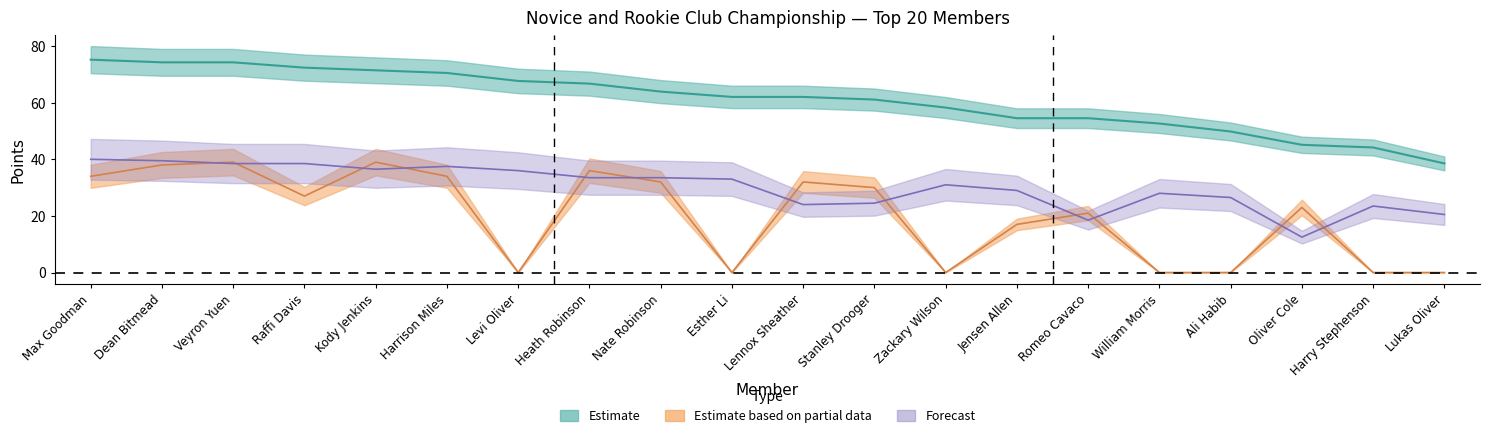

True or false: Corrected Points has a value of 62.0 at Esther Li.

True